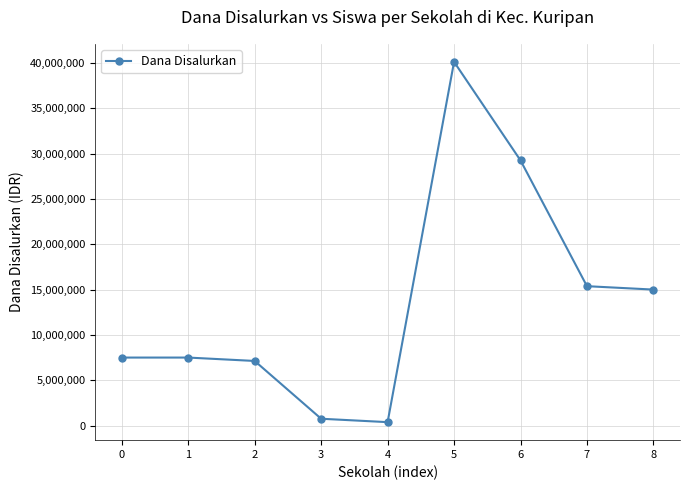

What is the value of the 8th point from the left?

15375000